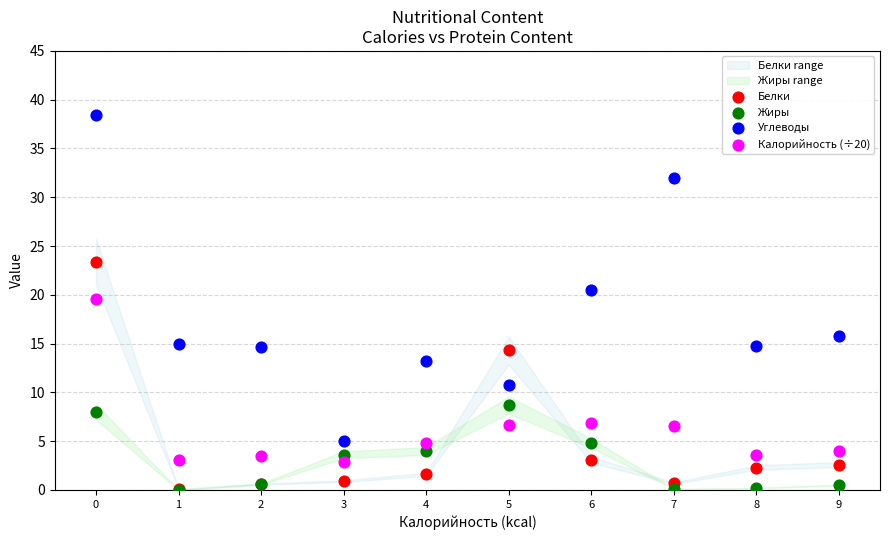

Across all series, what Y value is closest to 19?

19.5